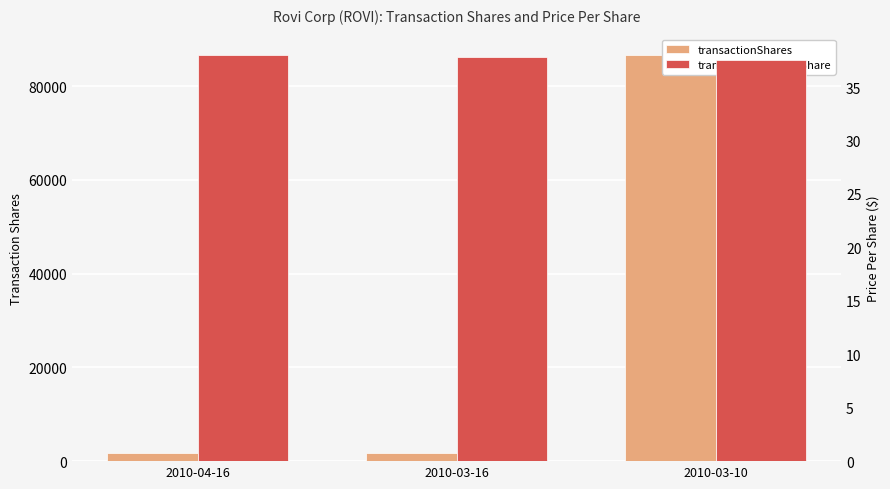

What is the spread (max minus min) of values at 2010-04-16?

1629.0